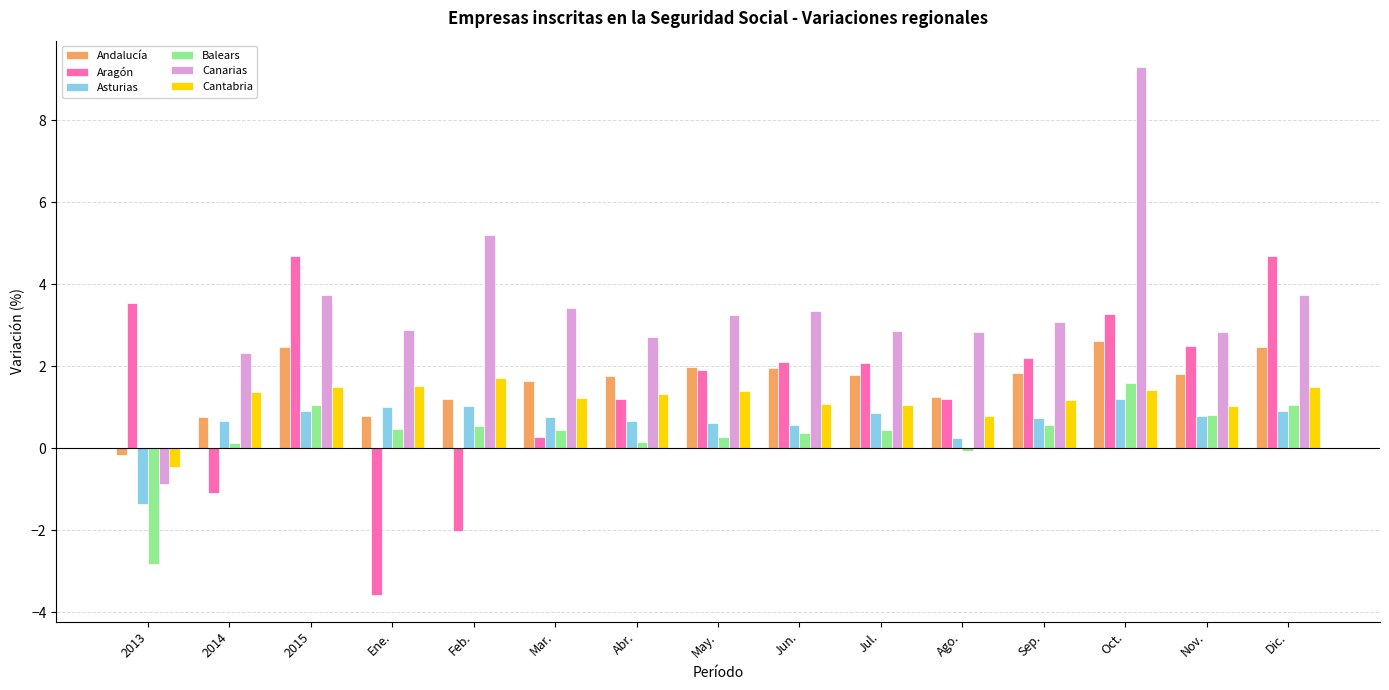

Which series changed the most between 2014 and Dic.?

Aragón